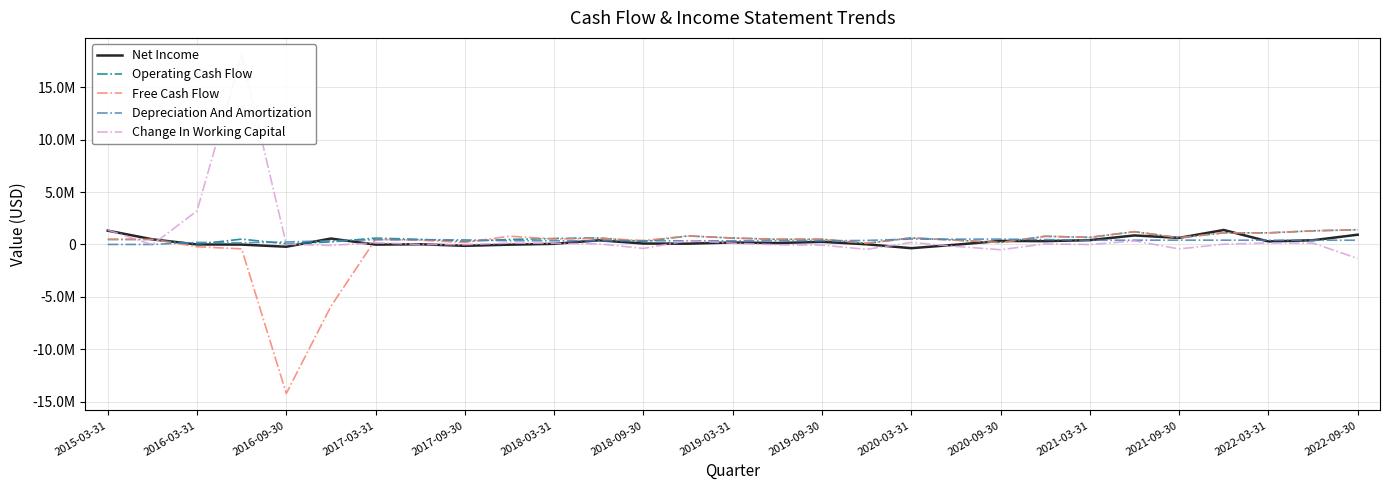

Is it true that Depreciation And Amortization equals 350805 at 2022-03-31?

True